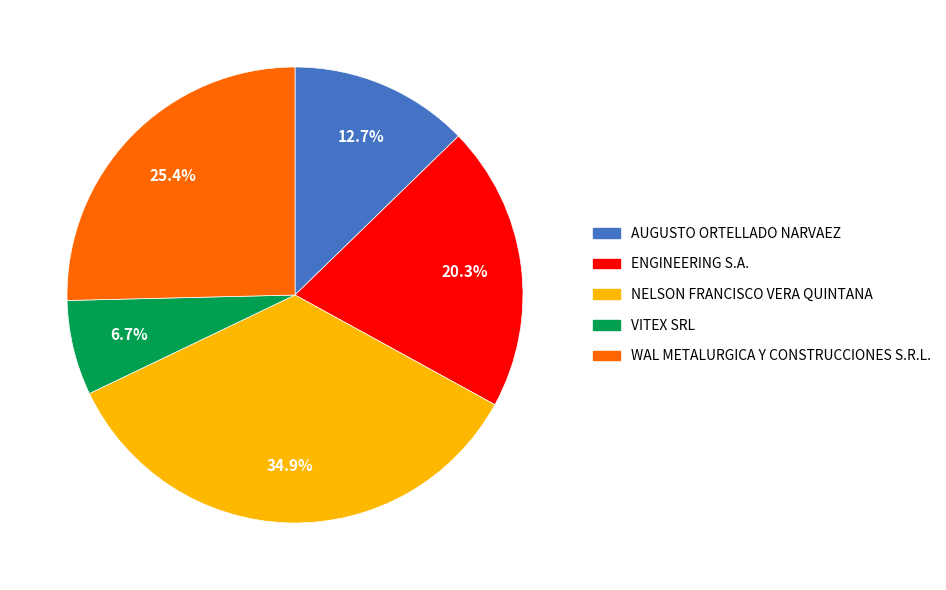

To the nearest percent, what percentage of the pie is VITEX SRL?

7%